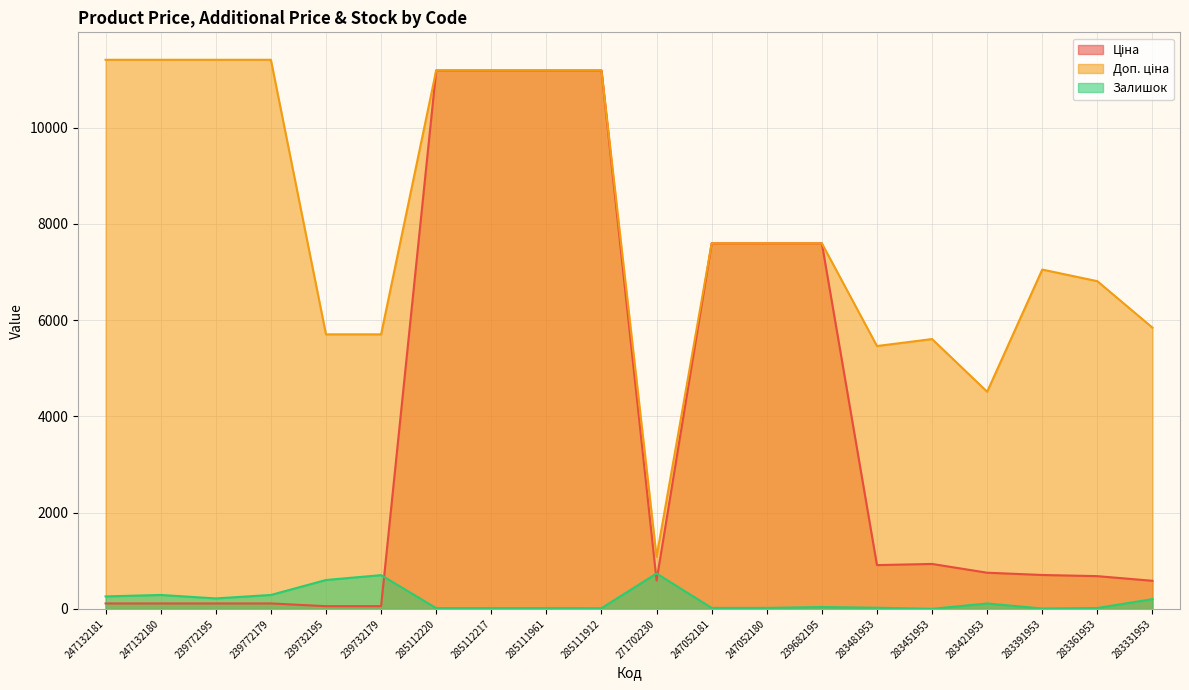

Which series has the largest total across all categories?

Доп. ціна